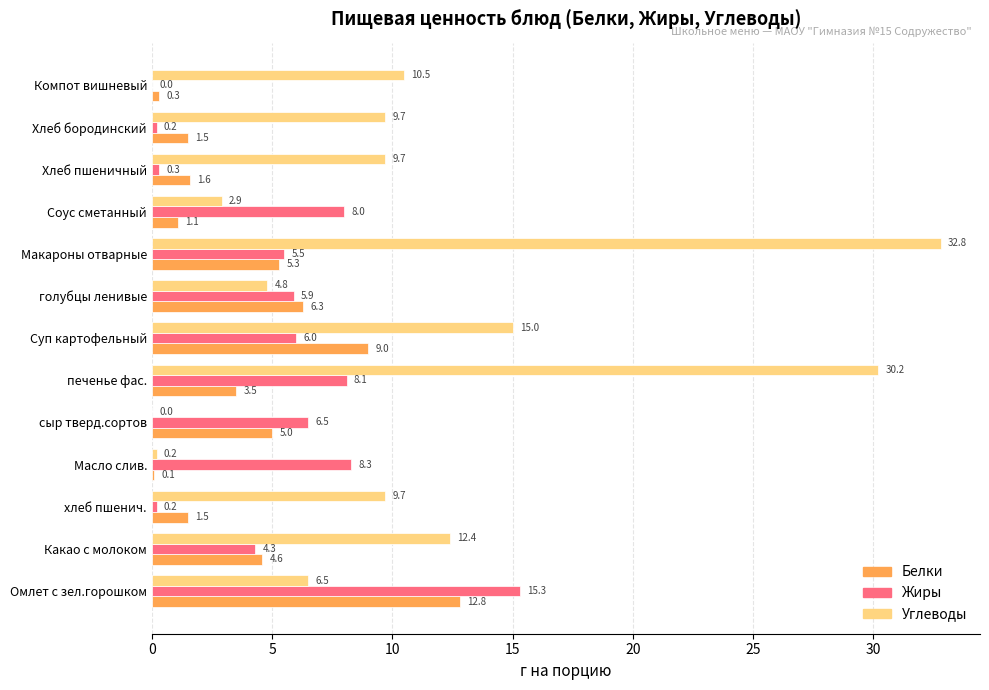

Which series has the largest total across all categories?

Углеводы